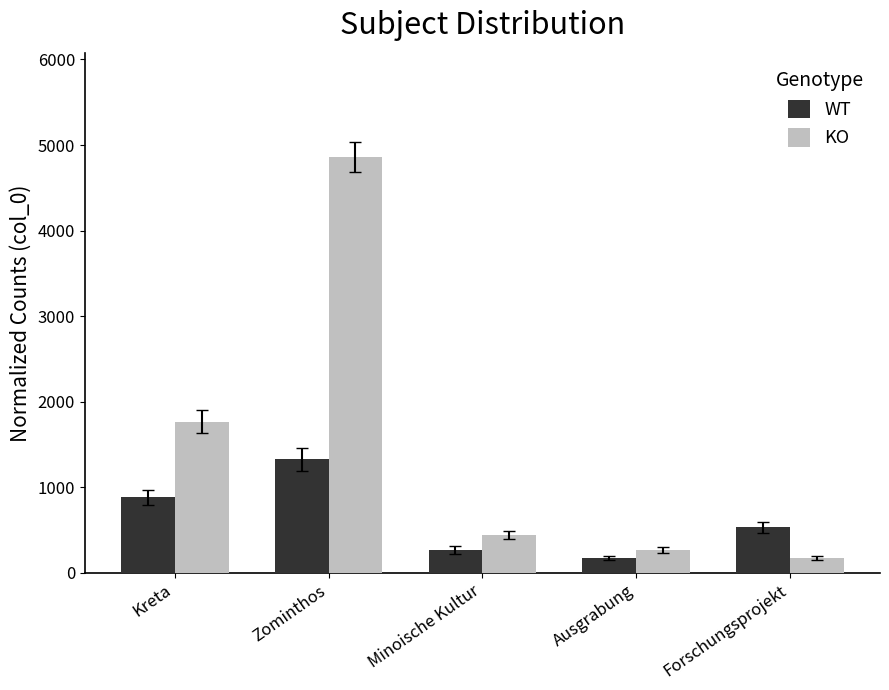

Are the bars grouped side by side (vs. stacked)?

Yes